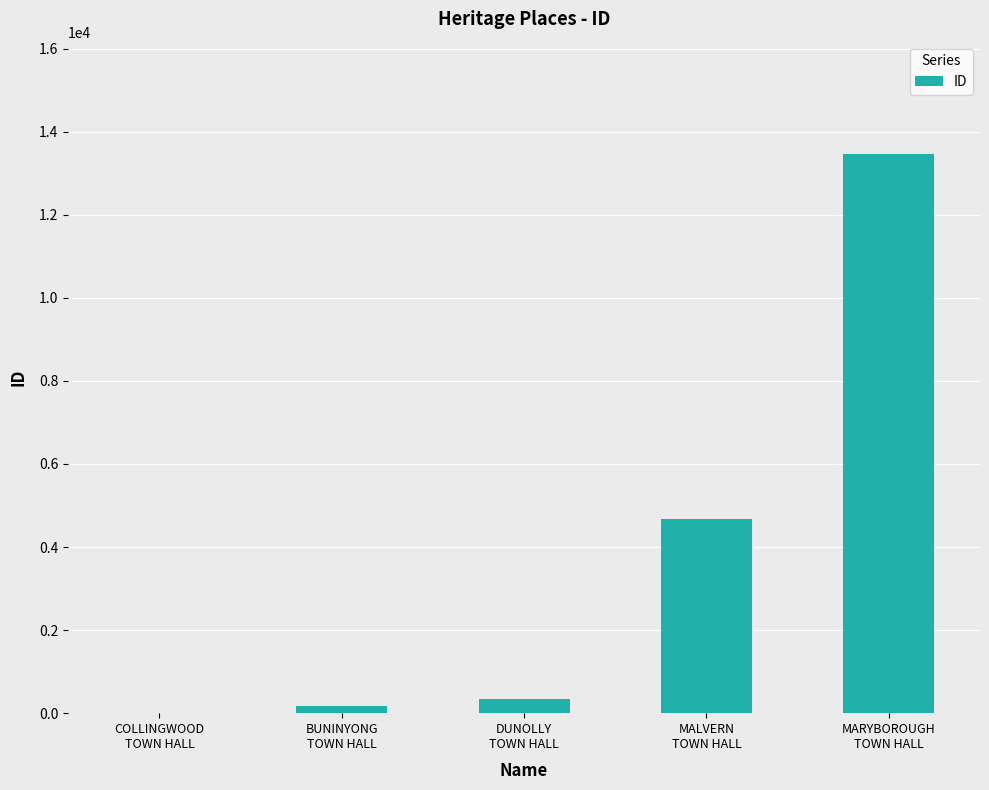

What is the sum of all values?

18681